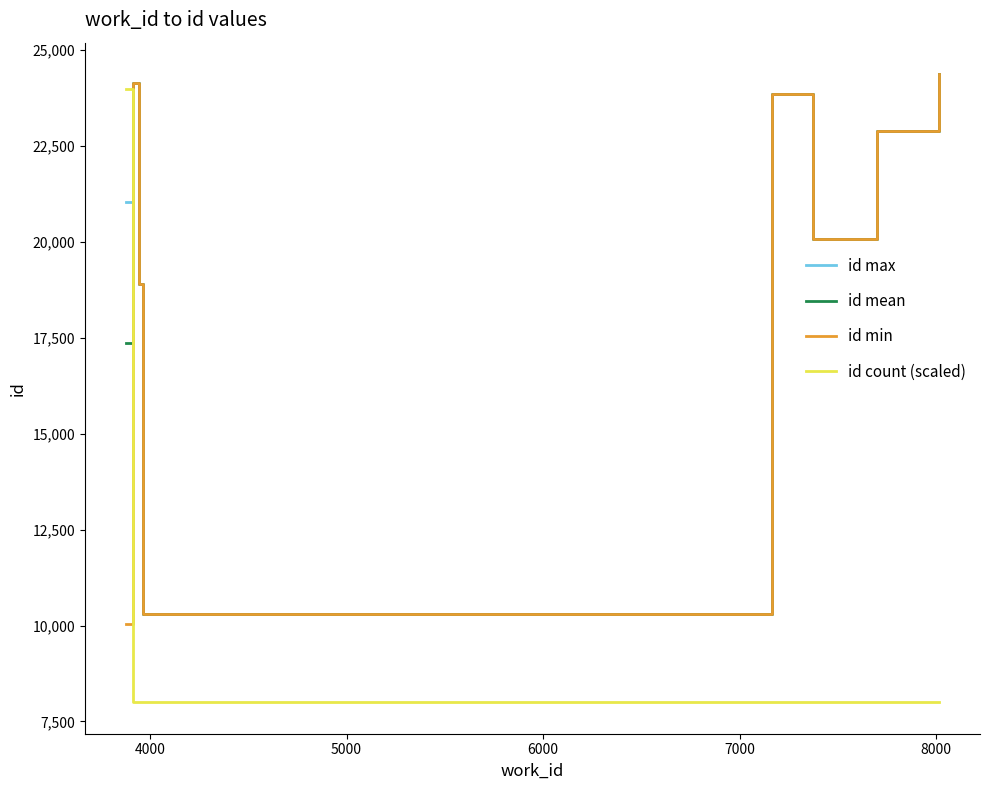

After their last crossing, which series has the higher values: id count (scaled) or id mean?

id mean